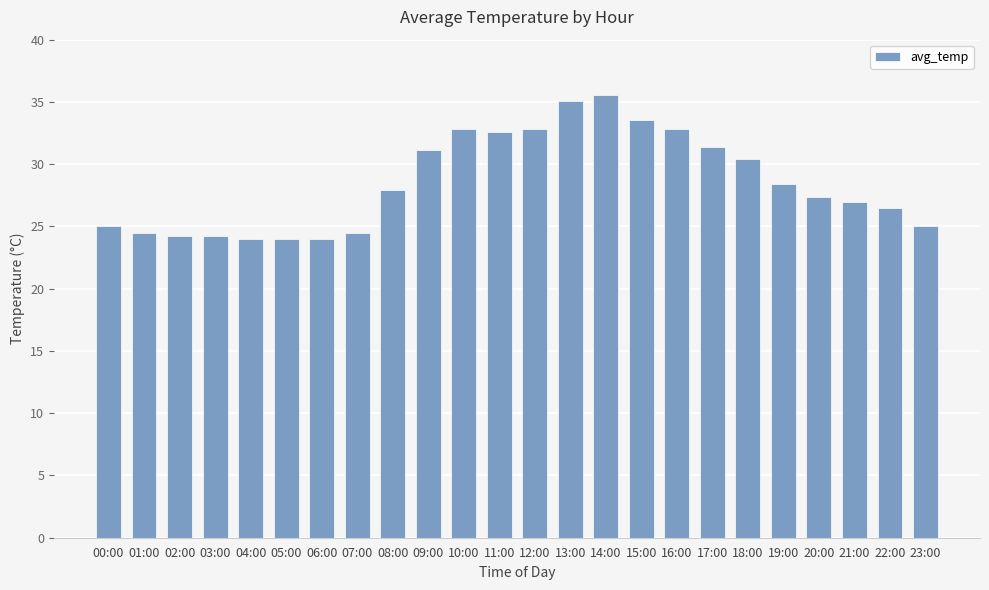

Where is the data nearest to the value 29?

19:00